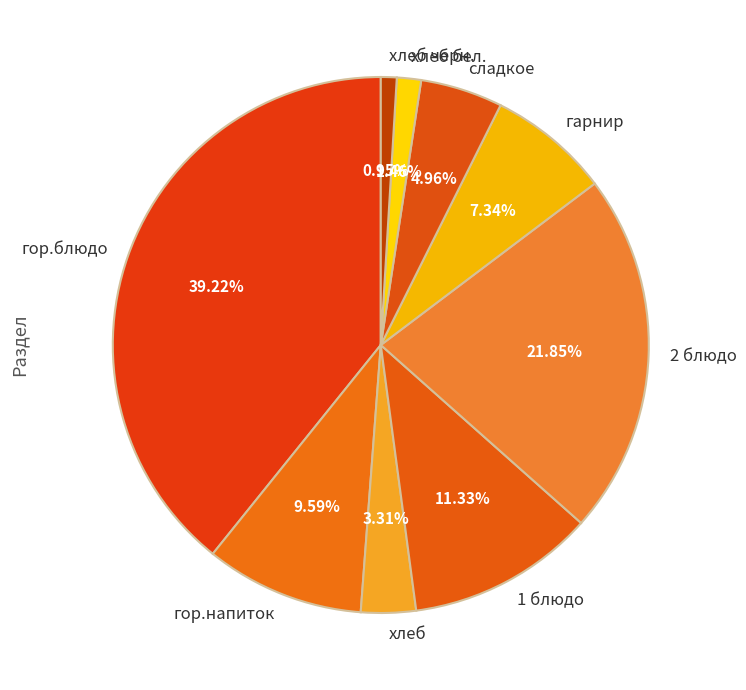

Combined, do сладкое and 1 блюдо account for over 50%?

No